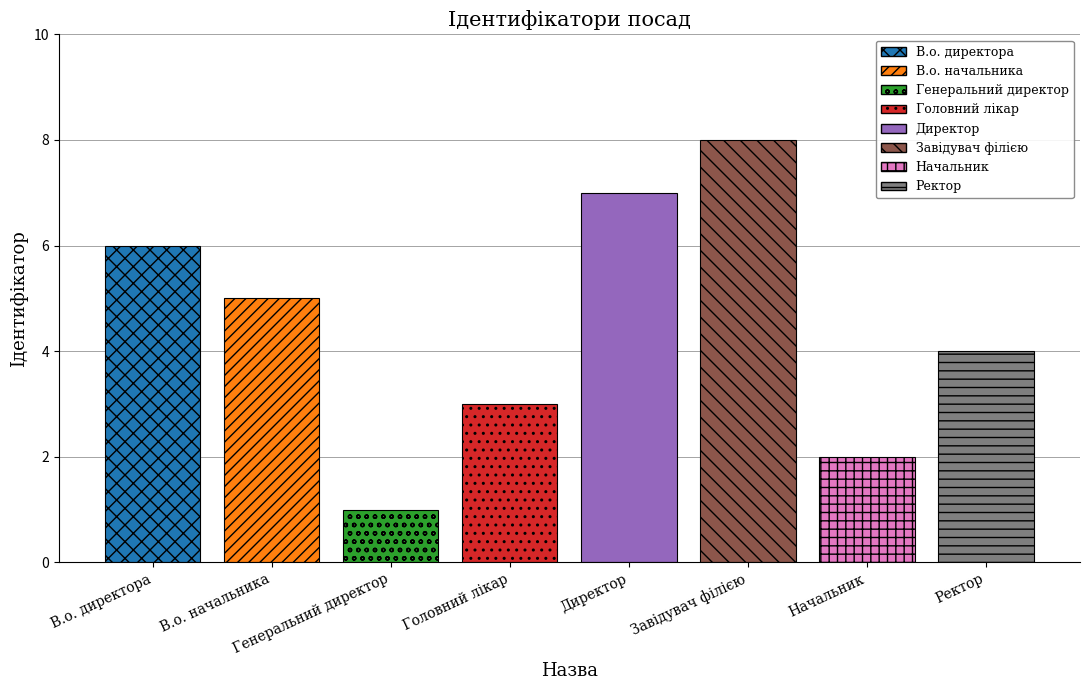

What is the difference between the values at Ректор and В.о. директора?

2